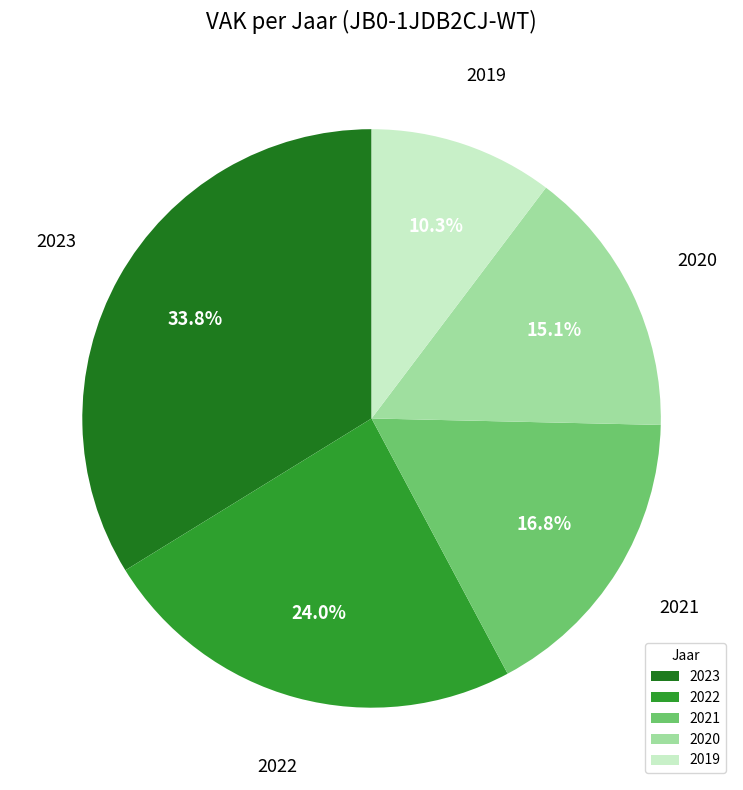

Count the number of slices in the pie.

5